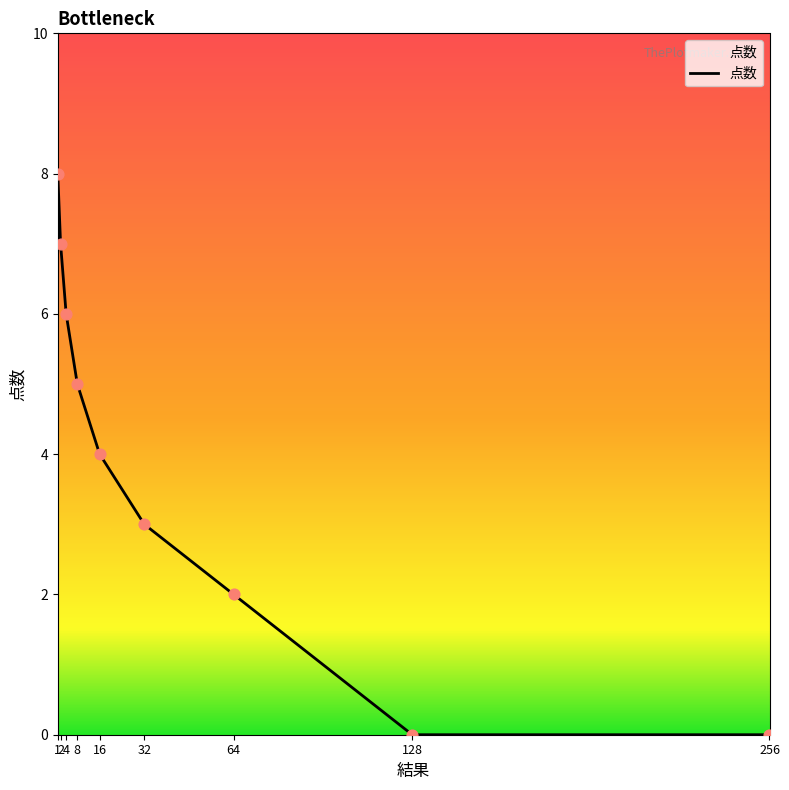

Between 32 and 1, which is larger?

1